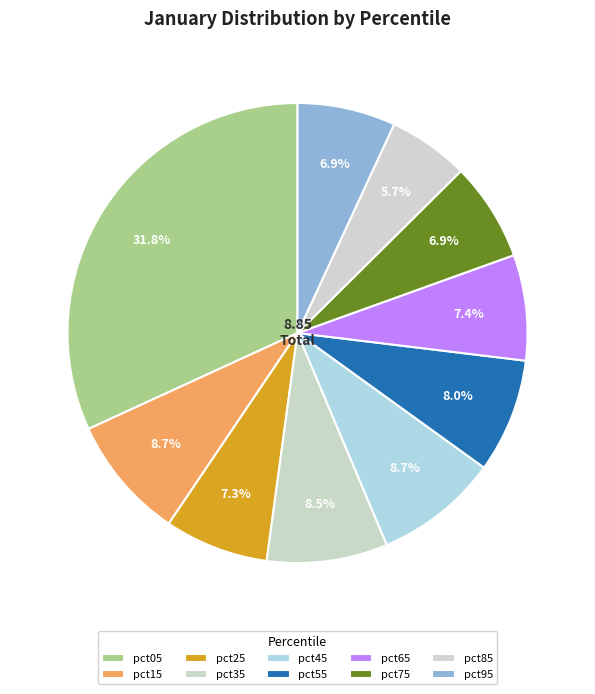

Is there a majority slice in this chart?

No